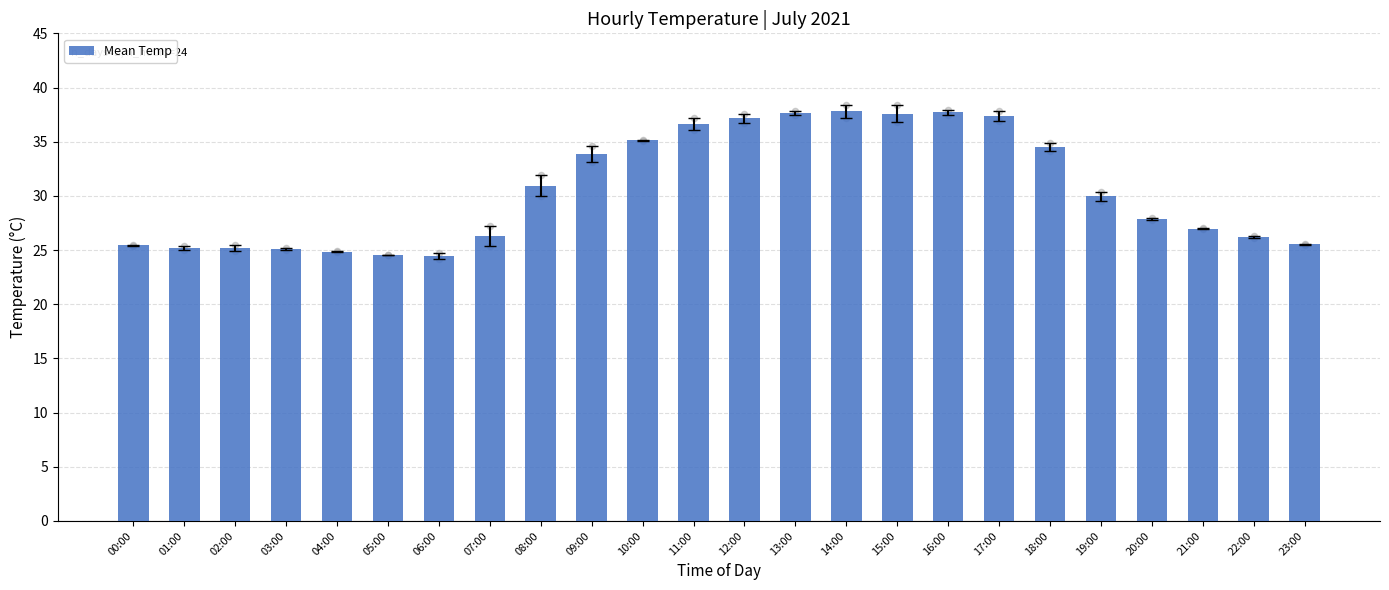

What is the change in value from 13:00 to 18:00?

-3.1